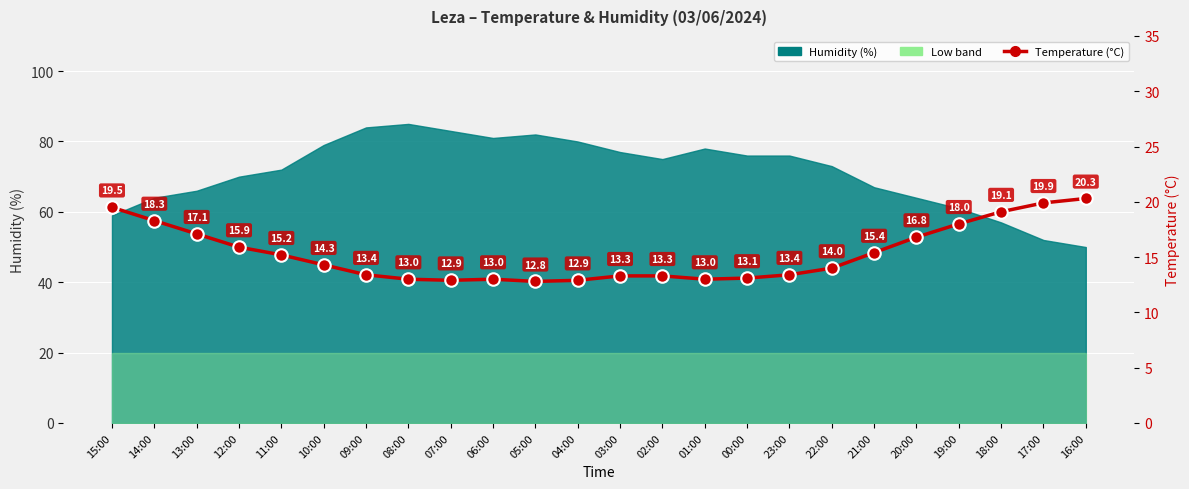

Where is the first local maximum?

06:00